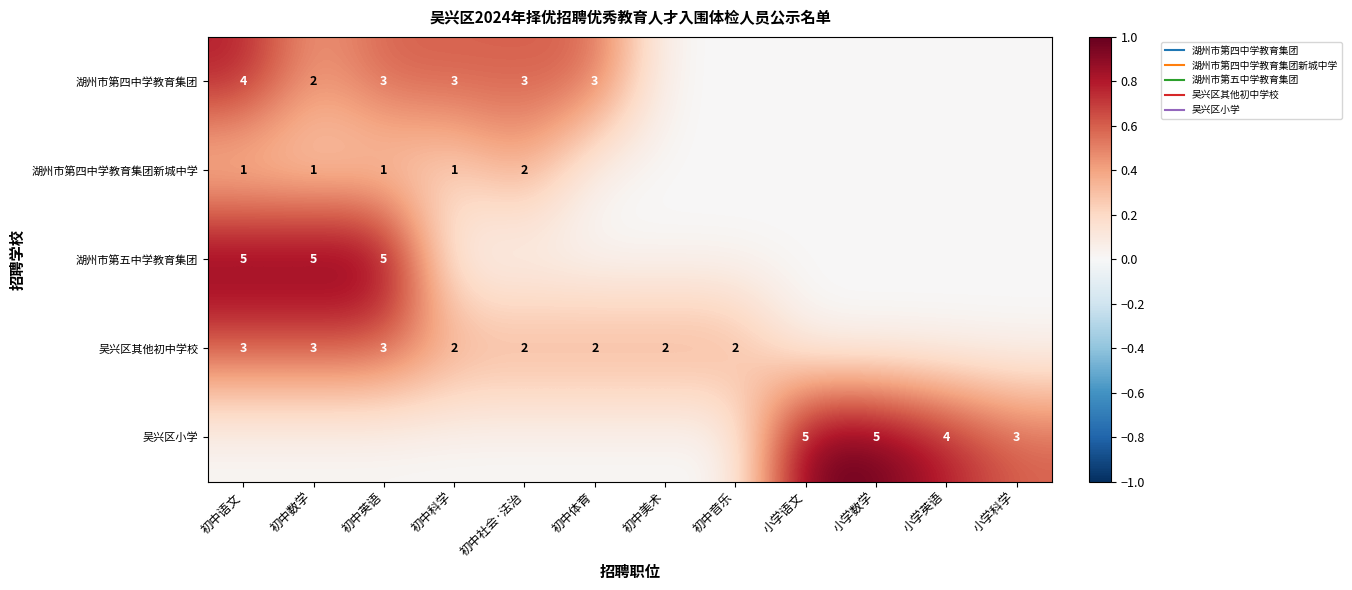

Between 初中数学 and 小学数学, which is larger?

初中数学